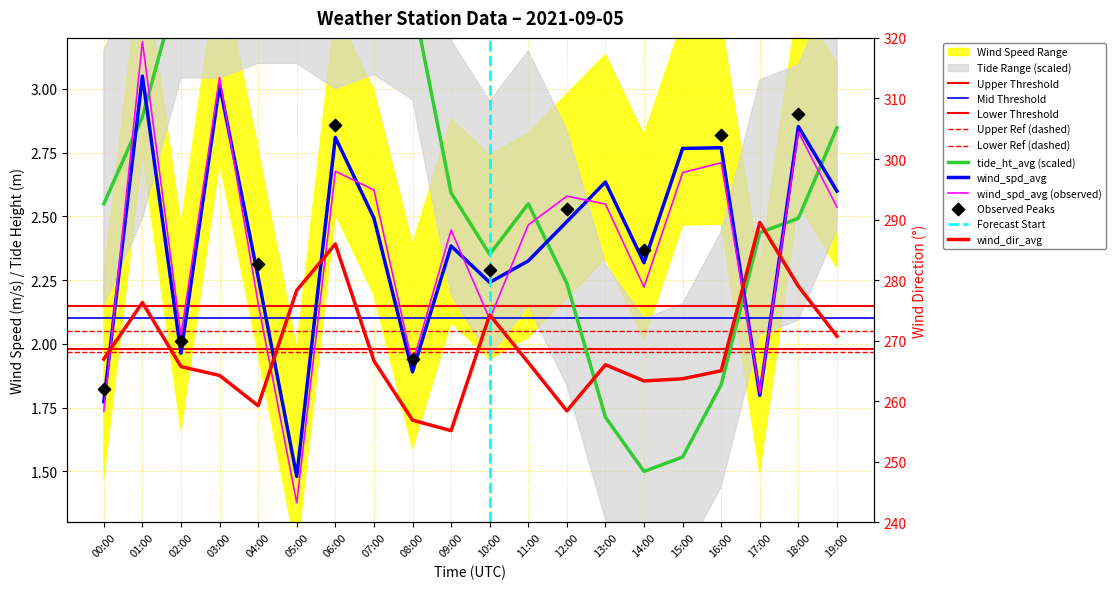

What is the total value across all series at 00:00?

271.3